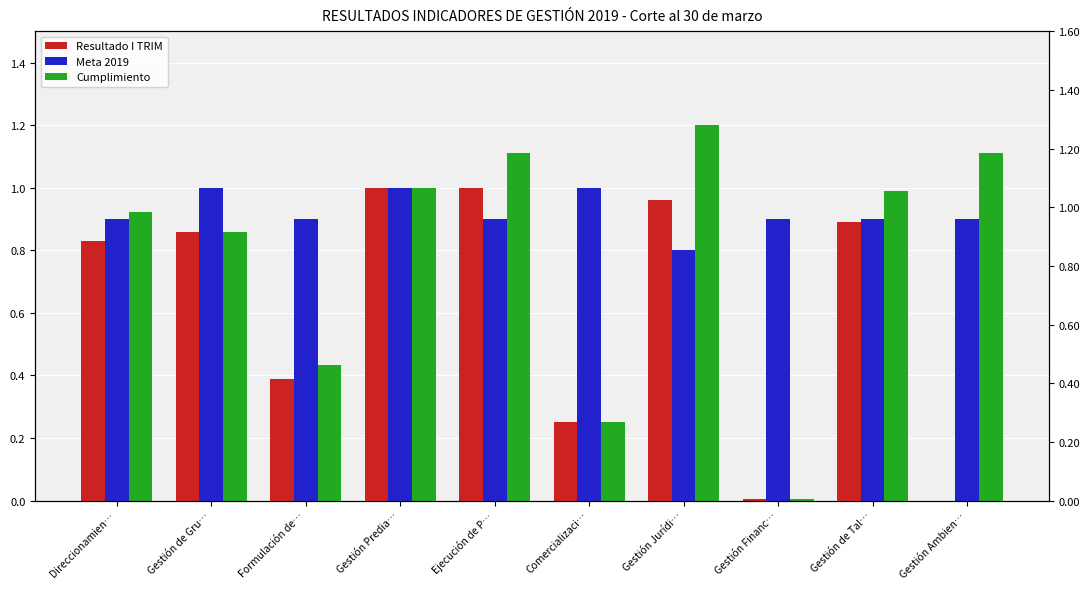

What is the difference between the maximum and minimum values in the Resultado I TRIM series?

1.0